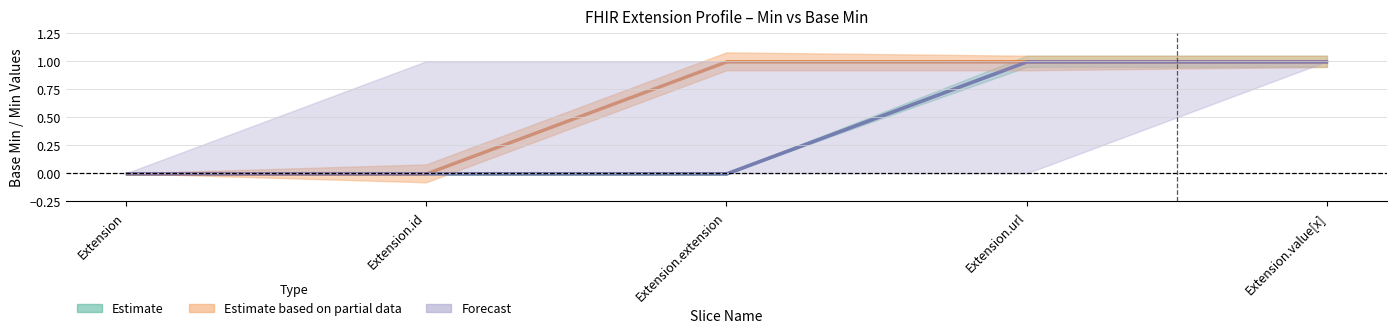

True or false: Min and Base Min intersect in this chart.

False